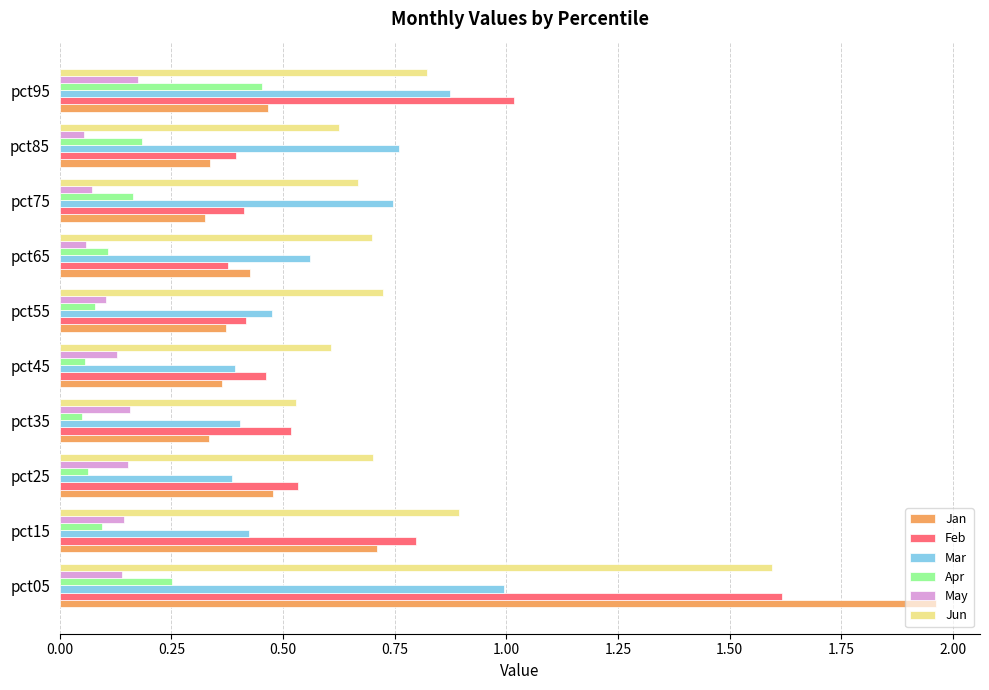

What is the total value across all series at pct15?

3.1